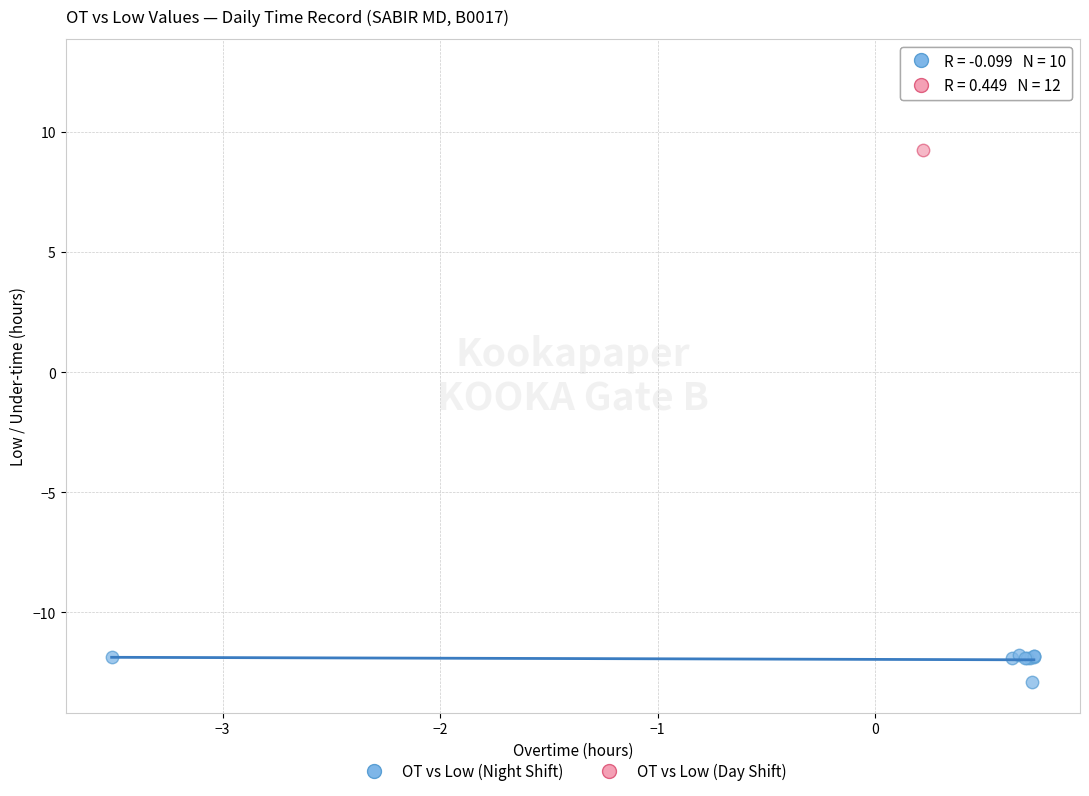

Which series reaches the maximum Y coordinate?

OT vs Low (Day Shift)